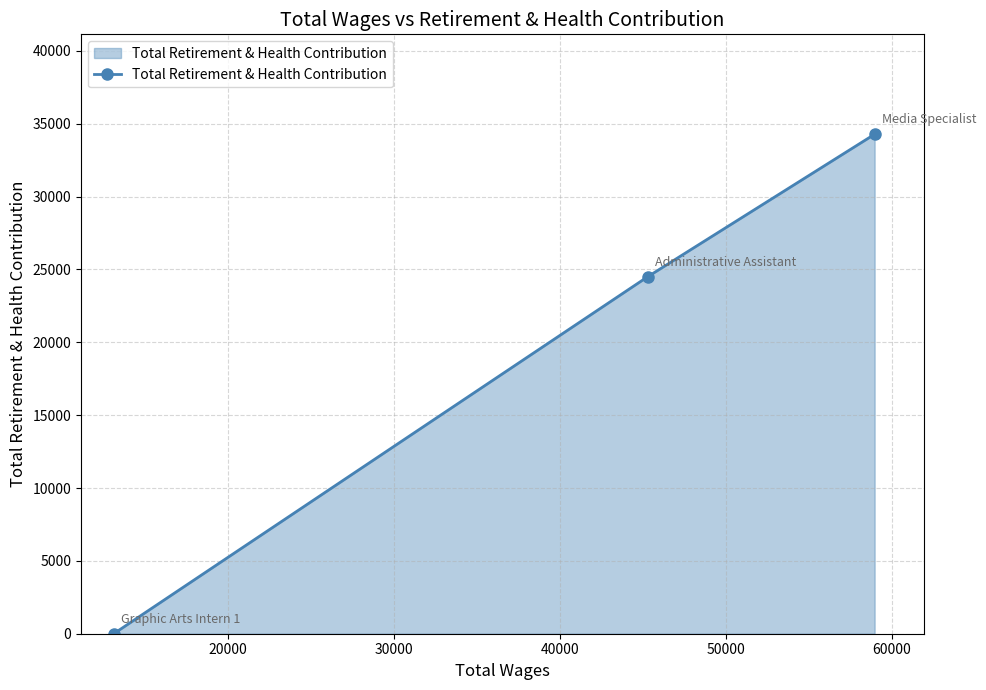

What is the maximum value shown in the chart?

34284